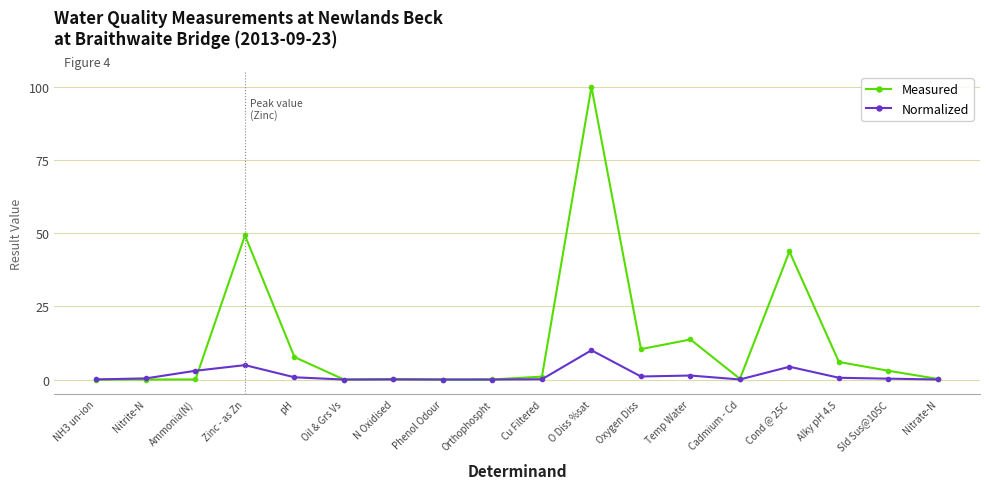

Which series has the widest spread of values?

Measured